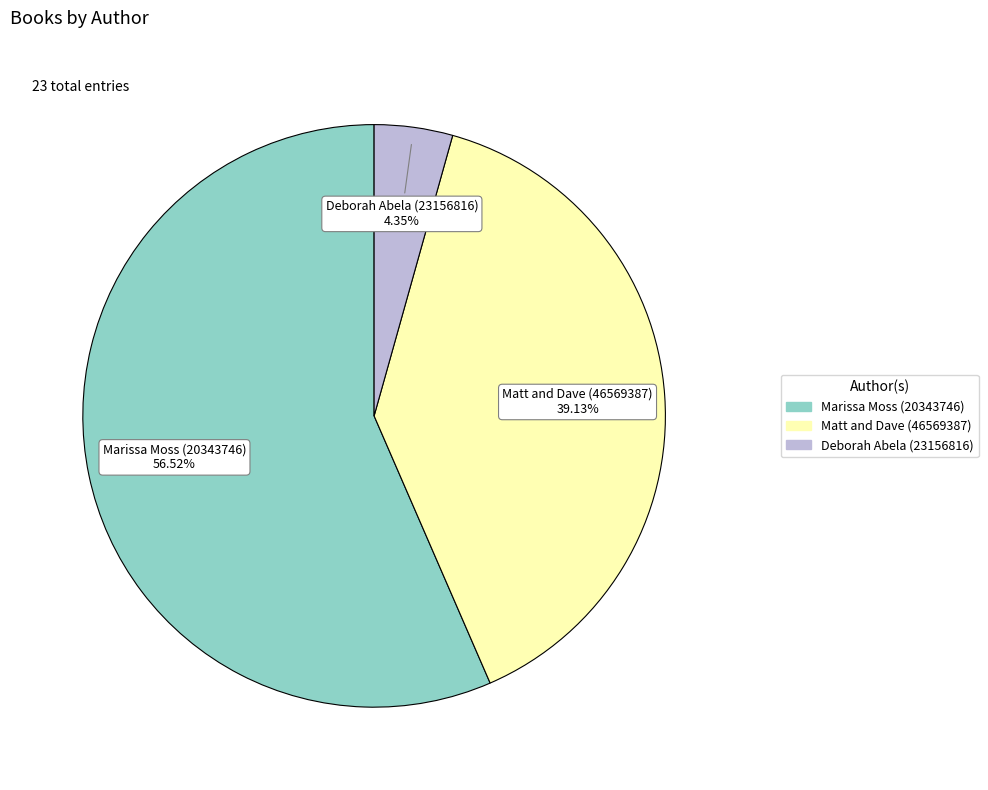

To the nearest percent, what is the difference between the Marissa Moss (20343746) and Deborah Abela (23156816) slice percentages?

52%